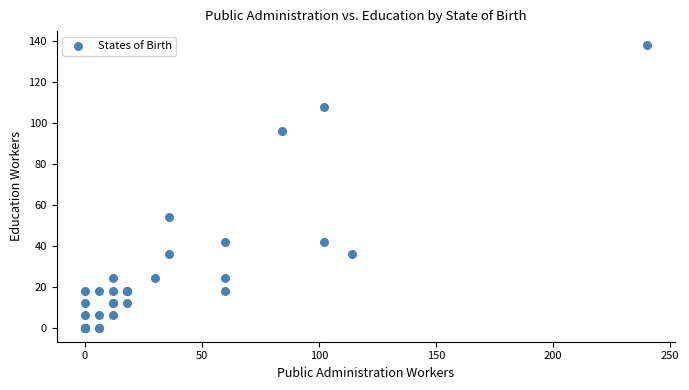

What Y value in the scatter plot is closest to 69?

54